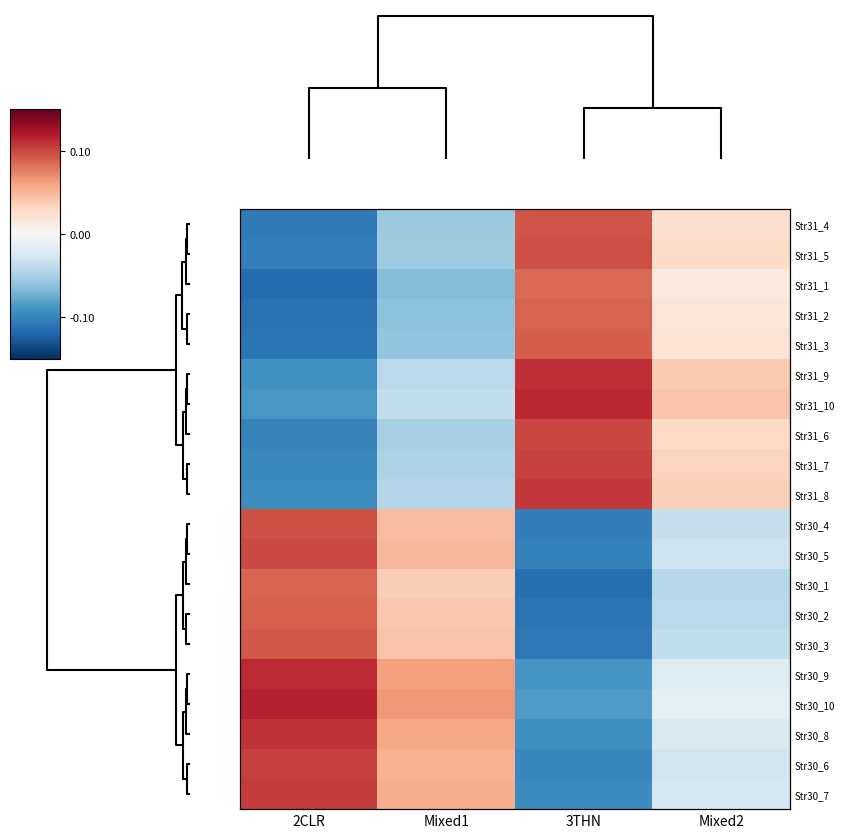

What is the spread (max minus min) of values at Mixed1?

0.1